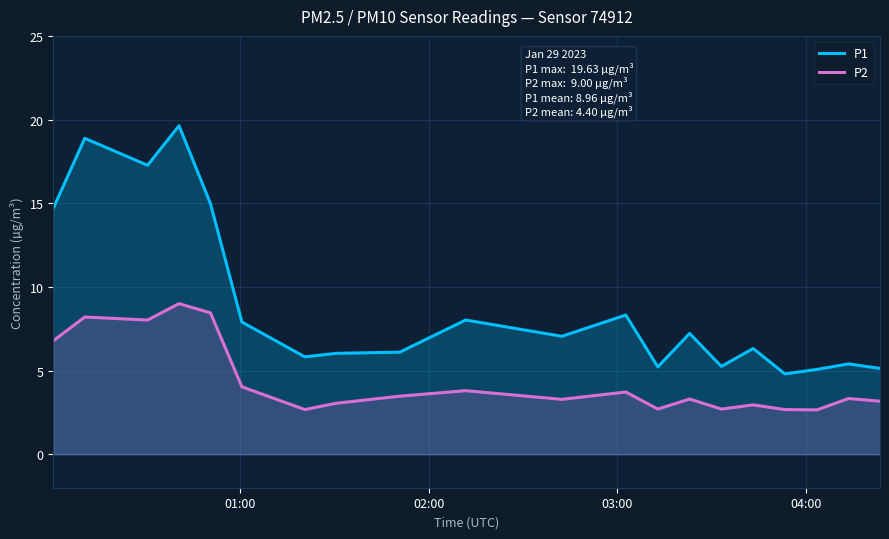

What are all the series names shown in the legend?

P1, P2